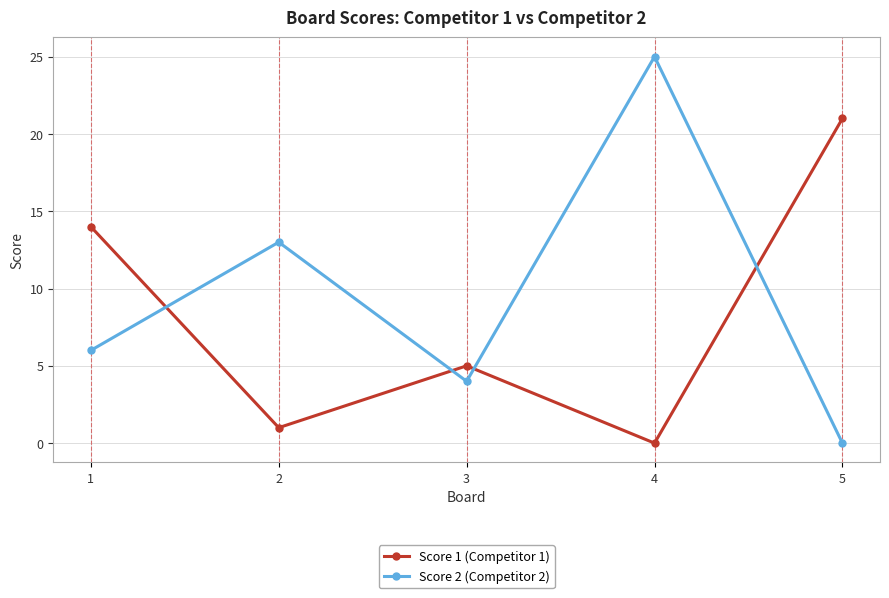

True or false: Score 2 (Competitor 2) has more than 1 points higher than both neighbors.

True